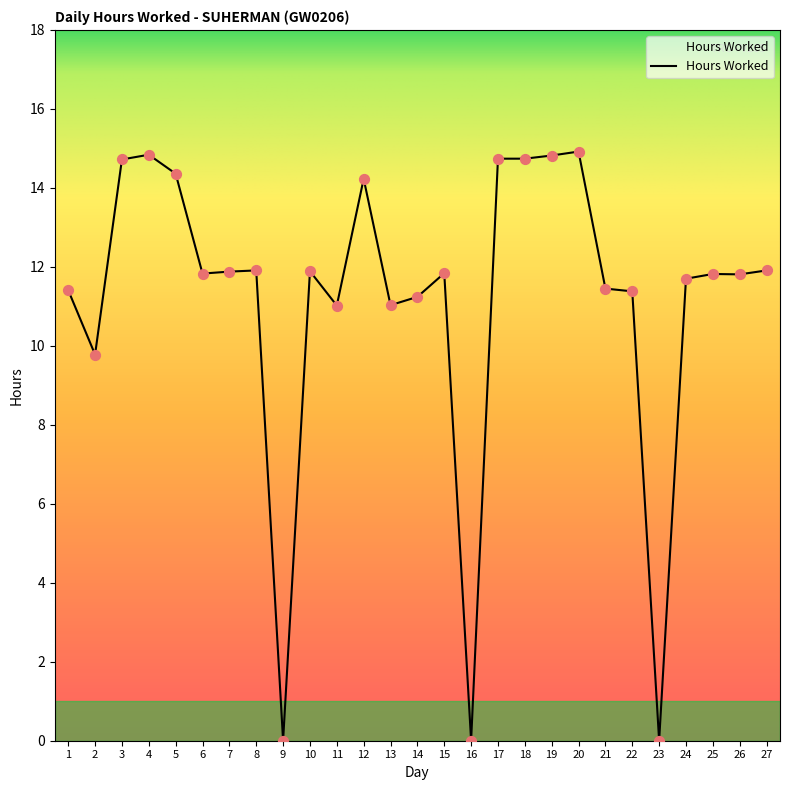

What is the ratio of the value at 10 to the value at 3?

0.8